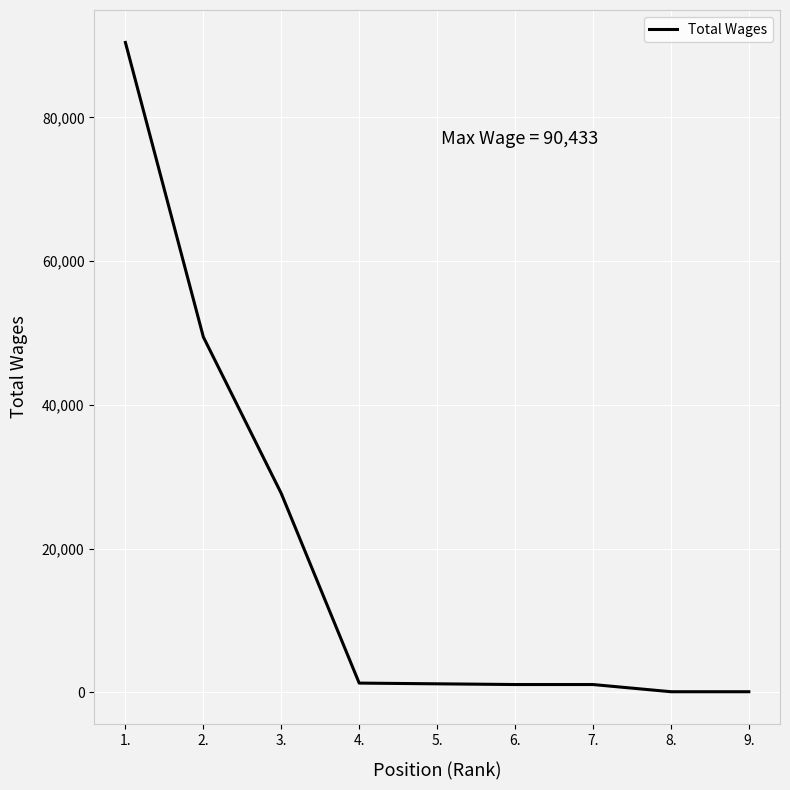

What is the change in value from 1. to 9.?

-90333